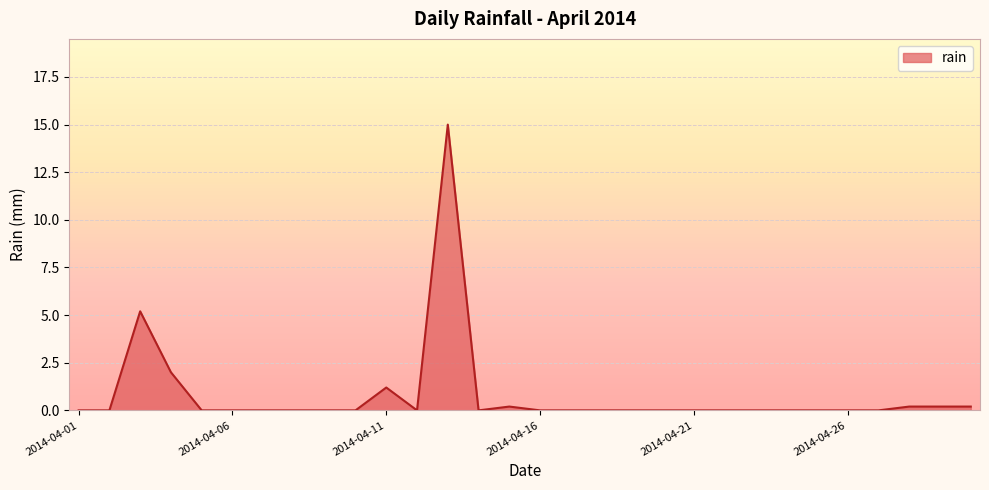

What is the difference between the second highest and minimum values?

5.2